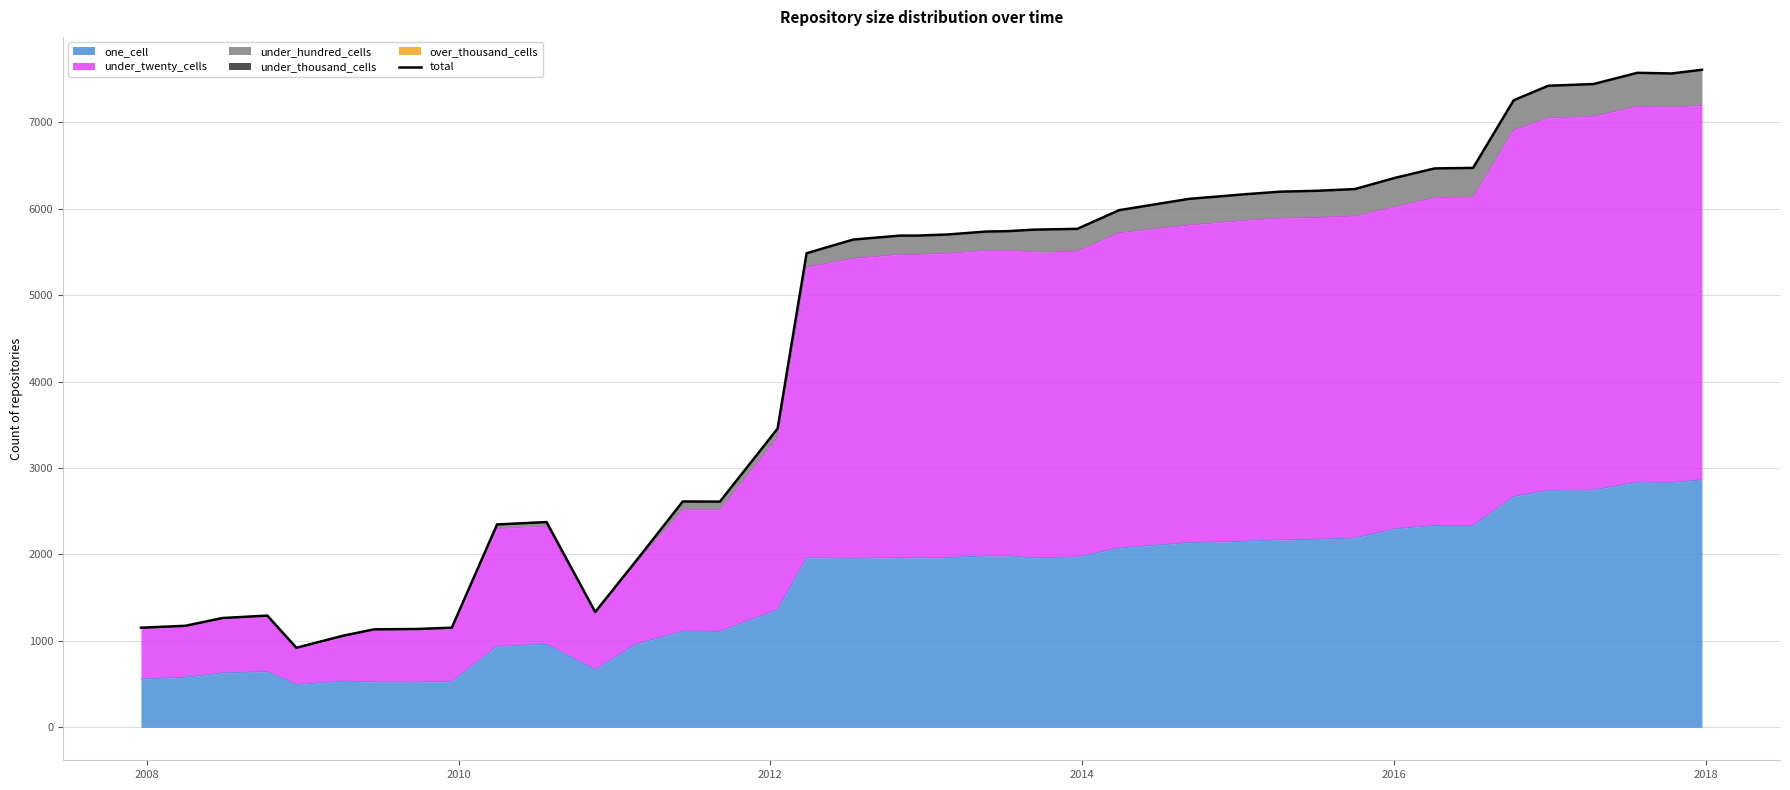

What is the maximum value for one_cell?

2863